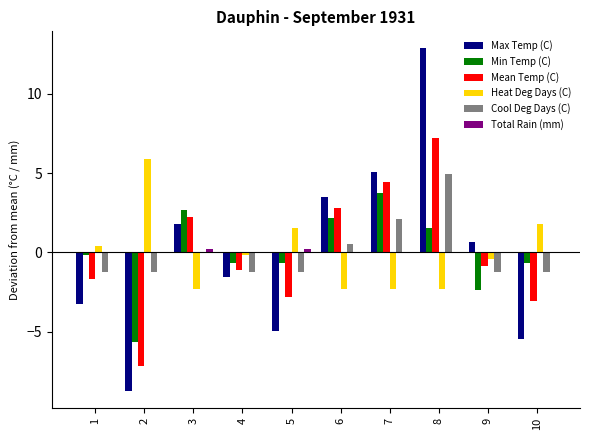

How many data points in Heat Deg Days (C) are above 0?

4